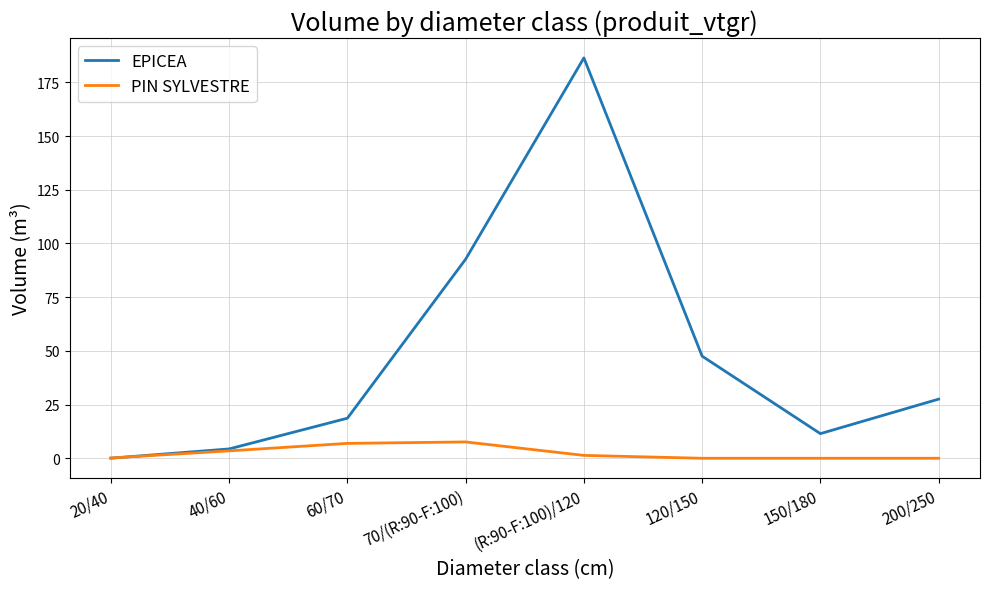

What is the total value across all series at 200/250?

27.5